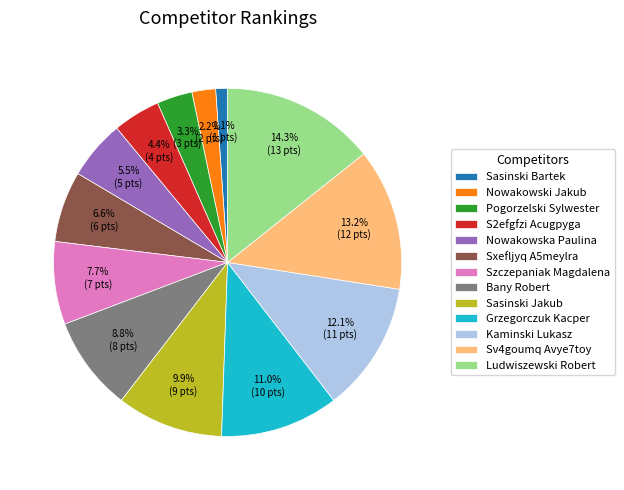

To the nearest percent, what is the difference between the Nowakowski Jakub and Kaminski Lukasz slice percentages?

10%